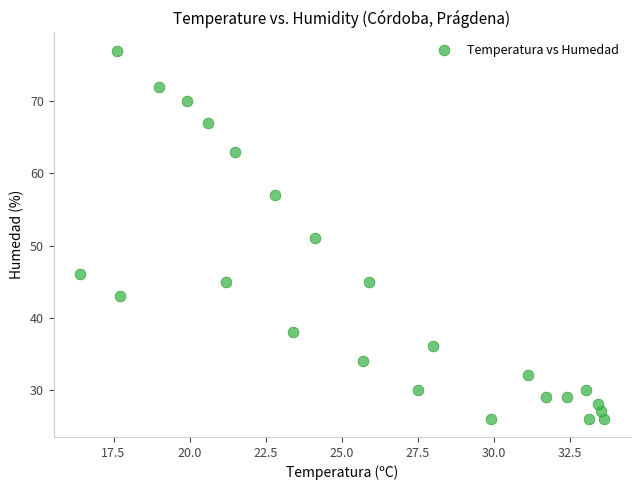

What is the range of Y values (max minus min)?

51